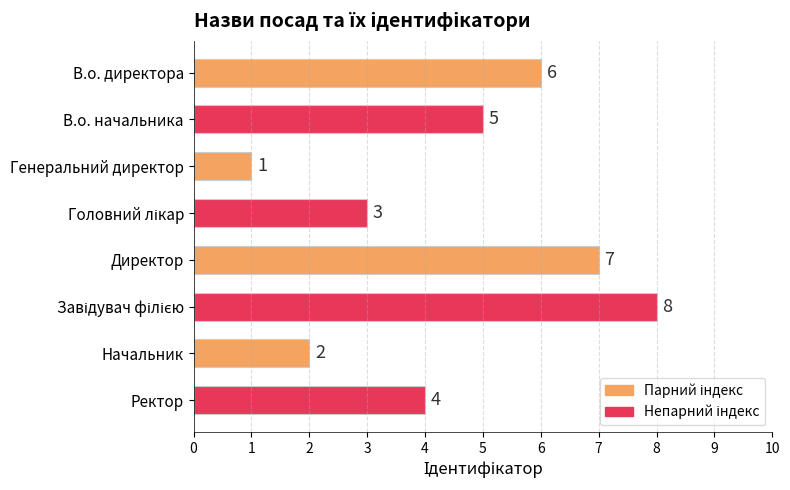

What is the ratio of the value at В.о. директора to the value at Ректор?

1.5